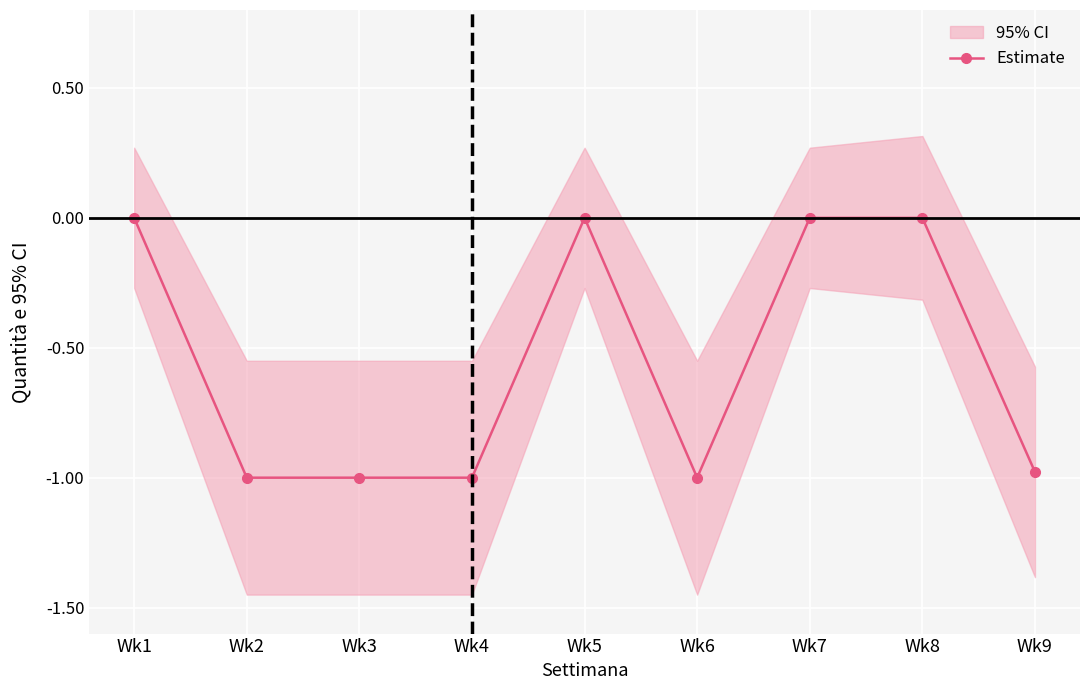

What is the average value?

-0.6